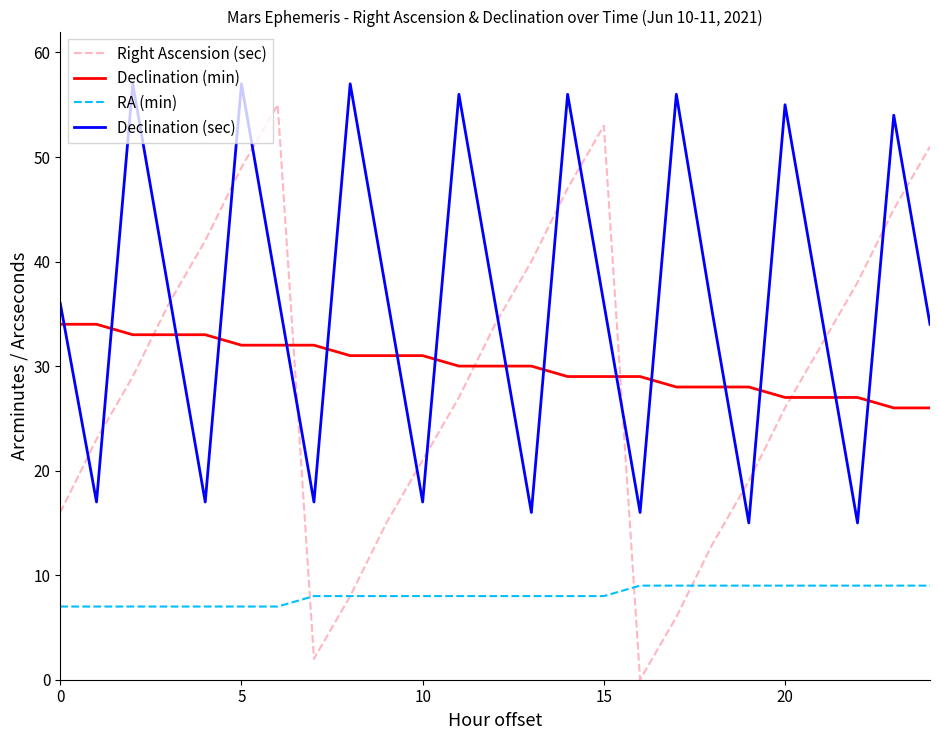

Reading left to right, list all the values displayed in this chart.

Right Ascension (sec): 16	23	29	36	42	49	55	2	8	15	21	27	34	40	47	53	0	6	13	19	26	32	38	45	51
Declination (min): 34	34	33	33	33	32	32	32	31	31	31	30	30	30	29	29	29	28	28	28	27	27	27	26	26
RA (min): 7	7	7	7	7	7	7	8	8	8	8	8	8	8	8	8	9	9	9	9	9	9	9	9	9
Declination (sec): 36	17	57	37	17	57	37	17	57	37	17	56	36	16	56	36	16	56	35	15	55	35	15	54	34